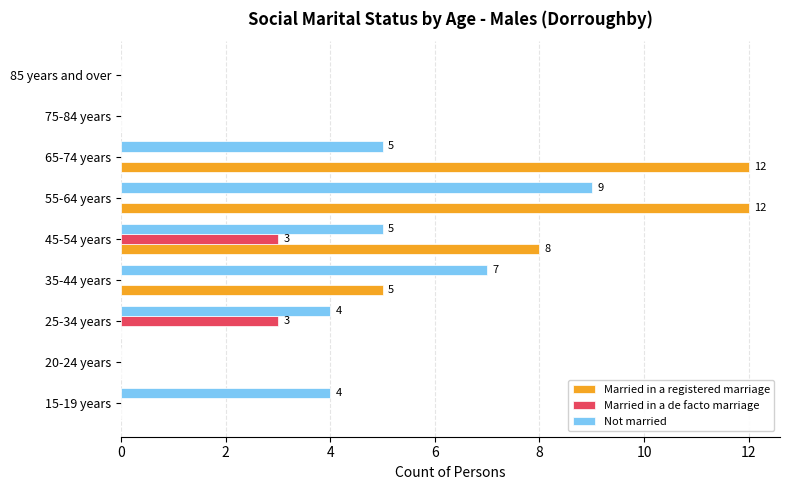

The Married in a de facto marriage series shows 0 at 15-19 years. True or false?

True